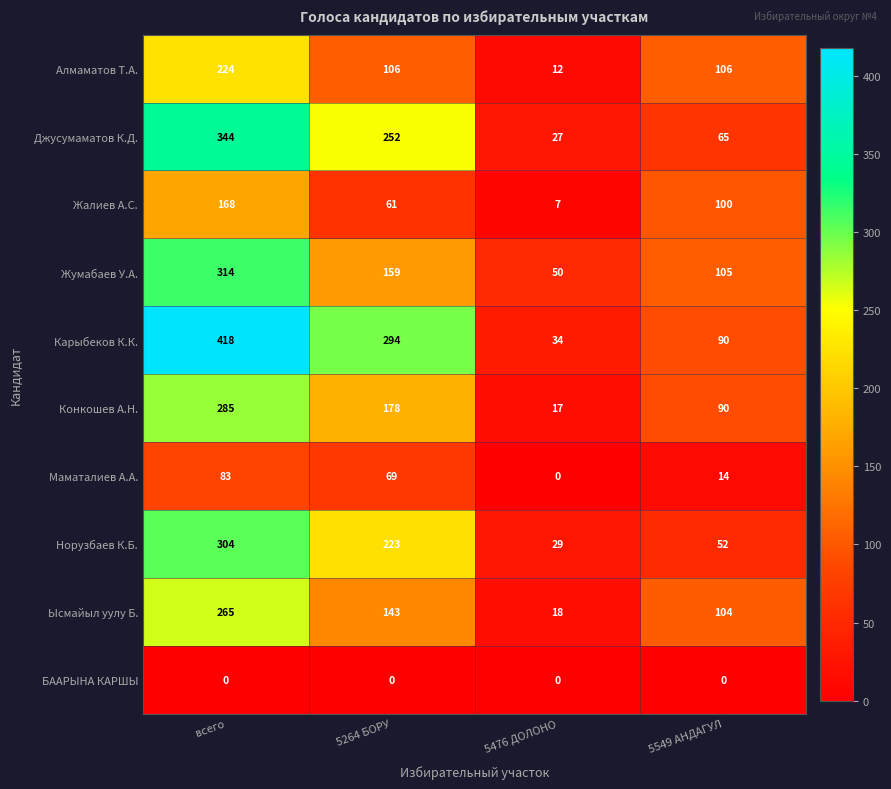

At which category is the sum across all series the highest?

всего